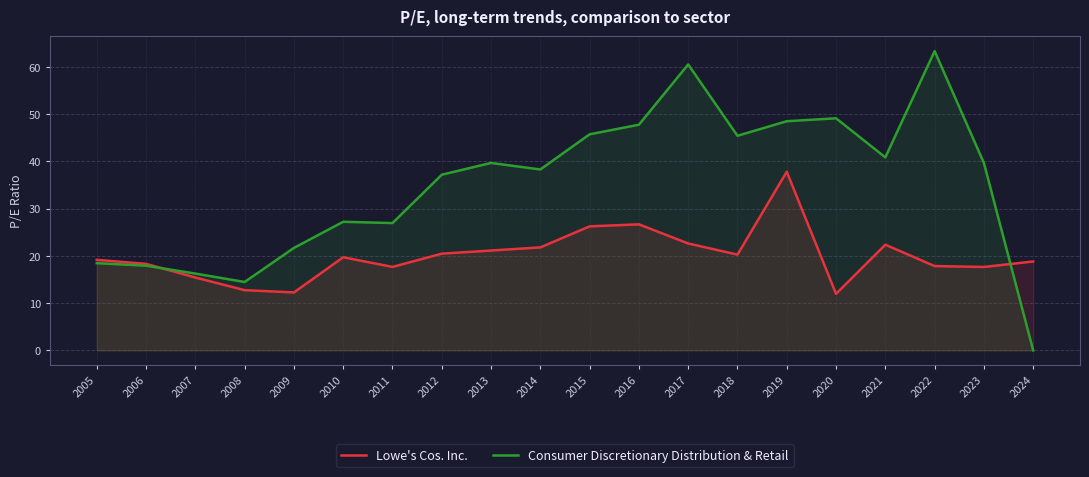

The Lowe's Cos. Inc. series shows 12.3 at 2009. True or false?

True